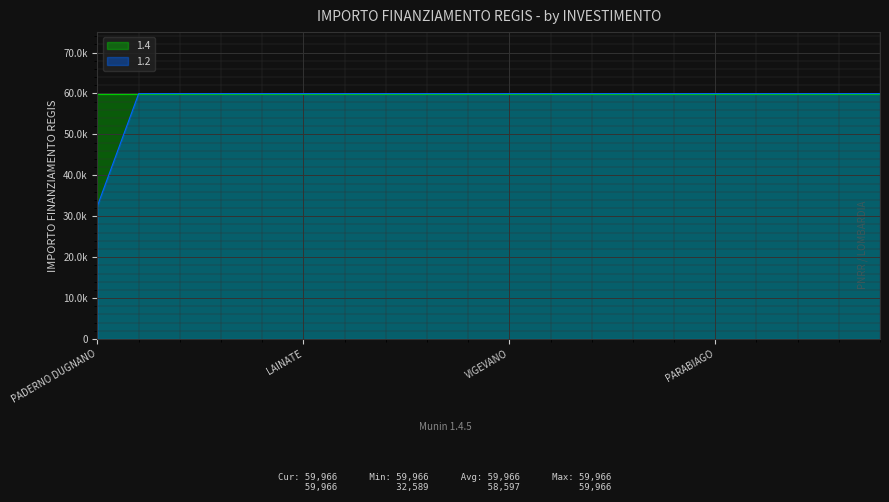

Does the chart display data point markers on the line(s)?

No